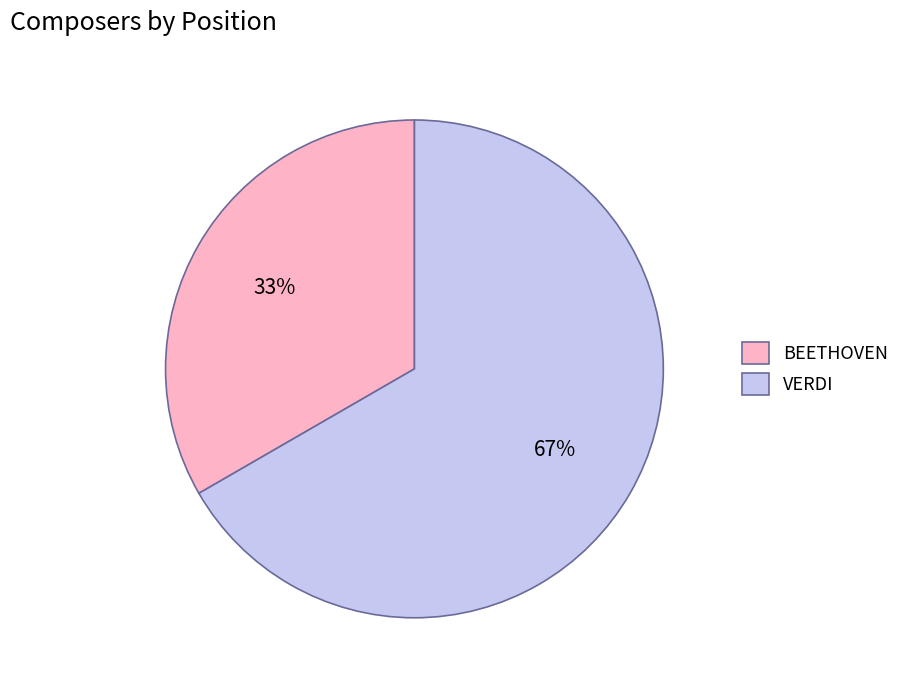

To the nearest percent, what portion does VERDI represent?

67%